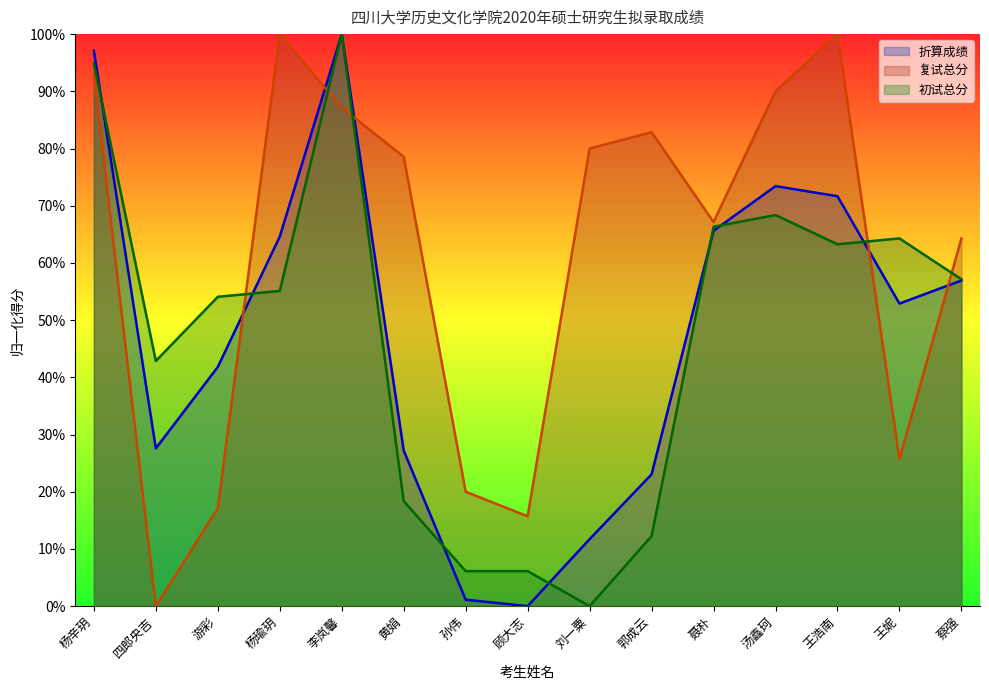

How many intersections are there between 复试总分 and 初试总分?

5